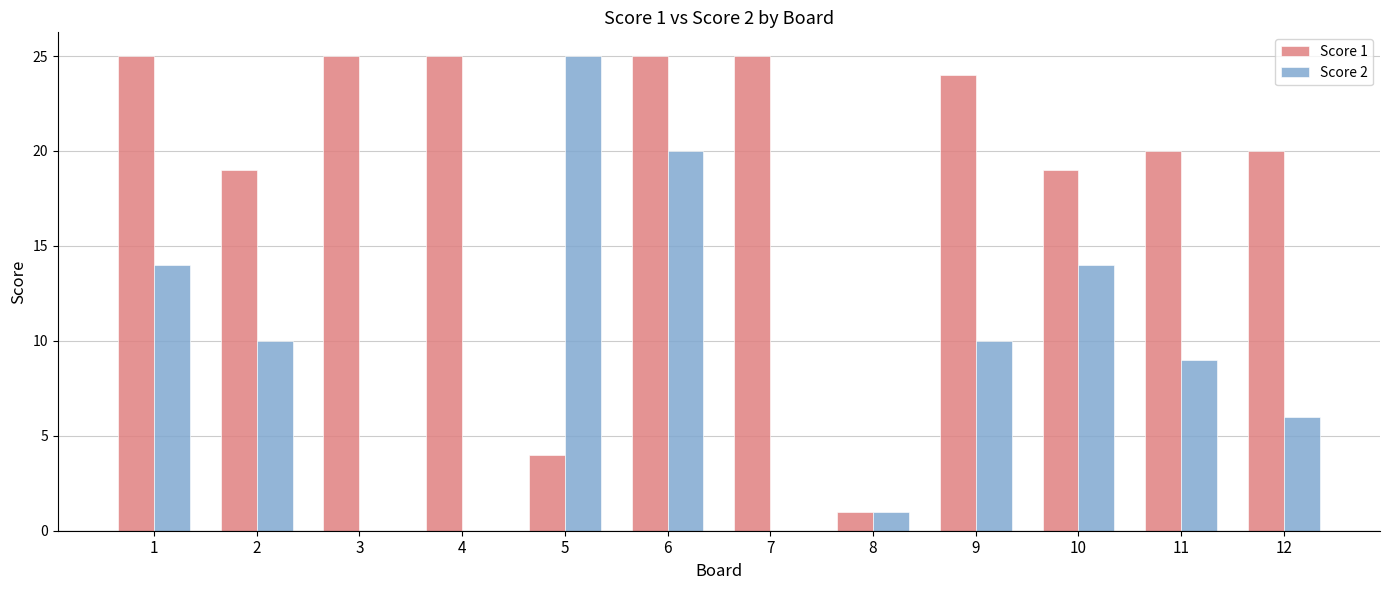

Is the value of Score 2 at 2 greater than the value of Score 1 at 7?

No